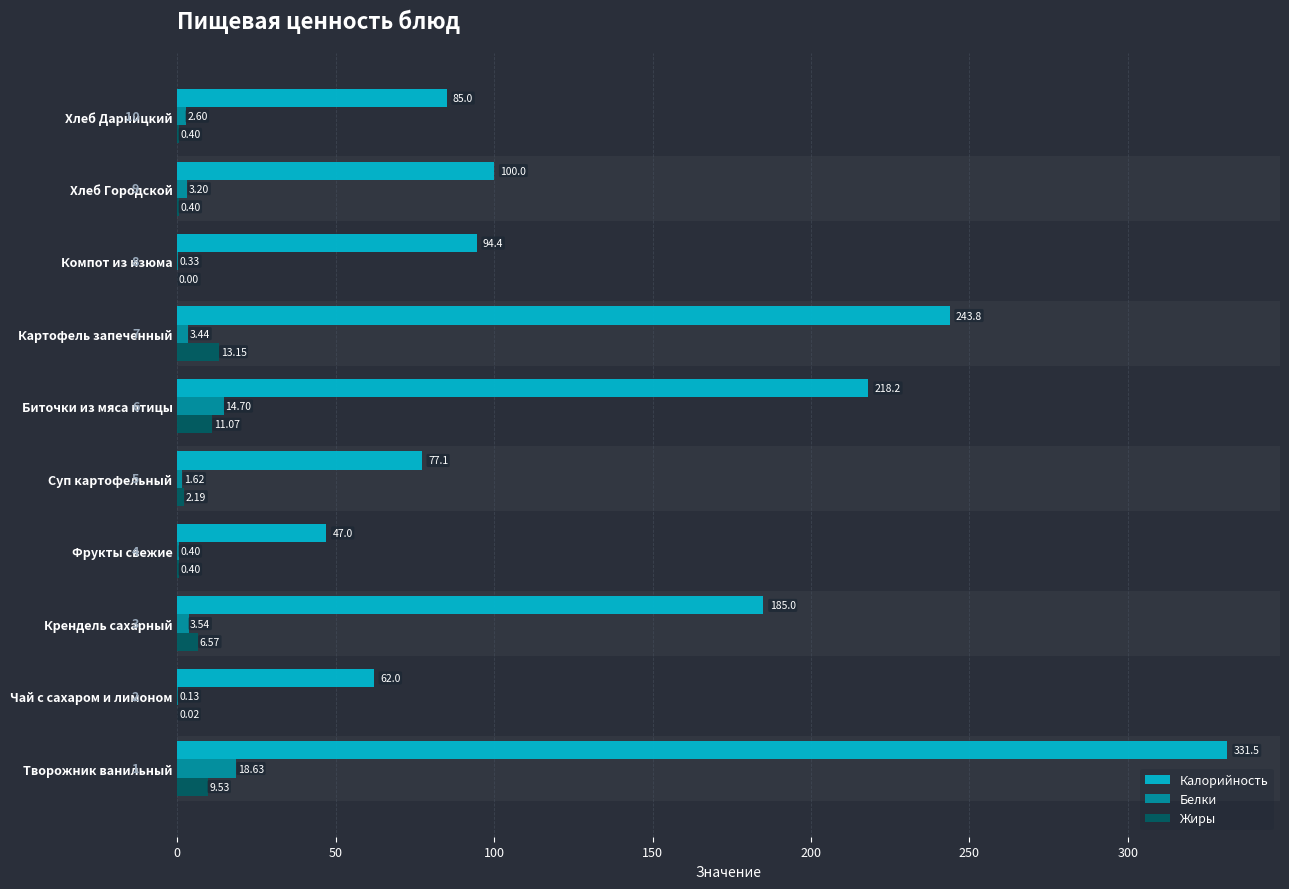

What is the total value across all series at Творожник ванильный?

359.7